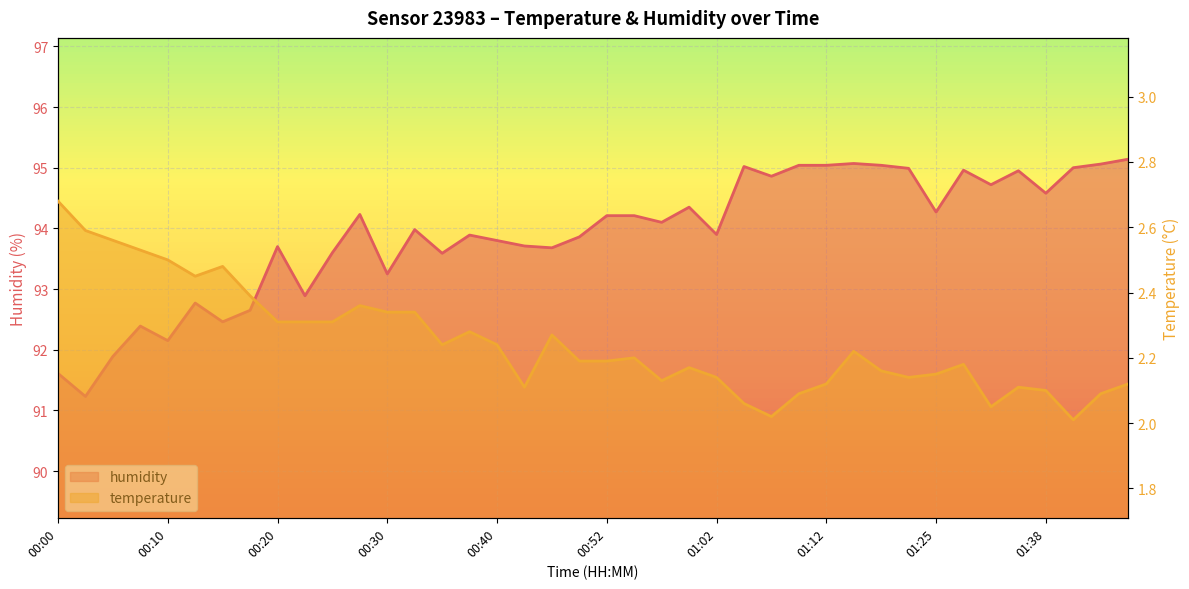

What is the smallest value displayed?

2.0